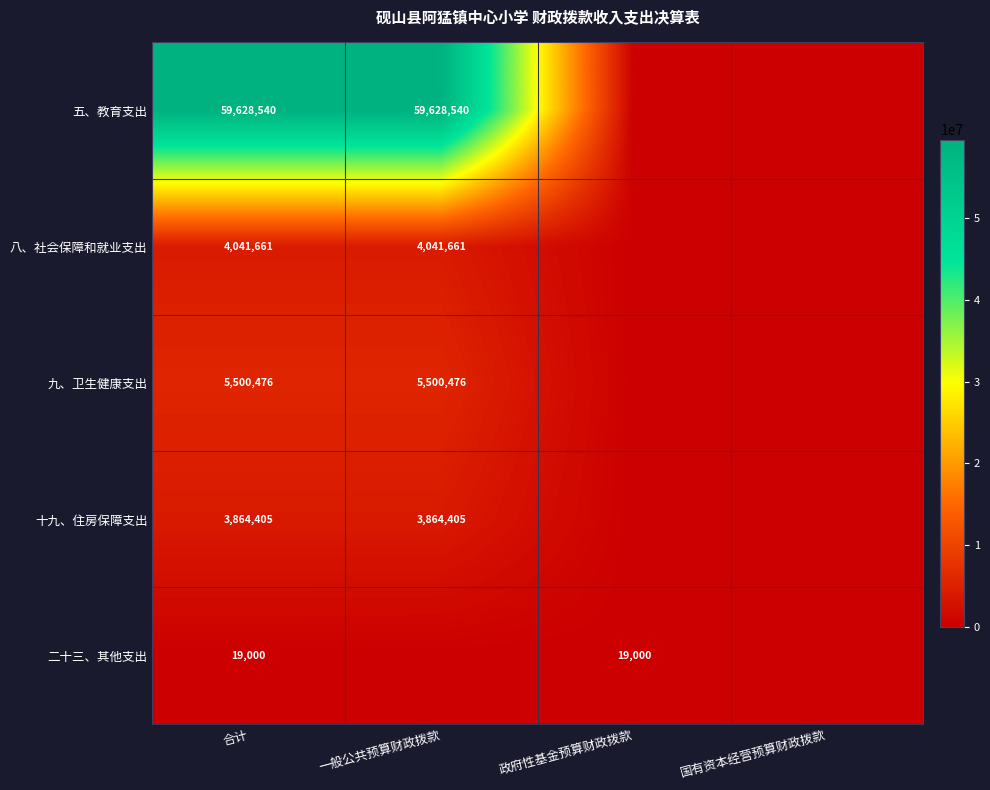

The value of 八、社会保障和就业支出 at 合计 is 1588872. True or false?

False